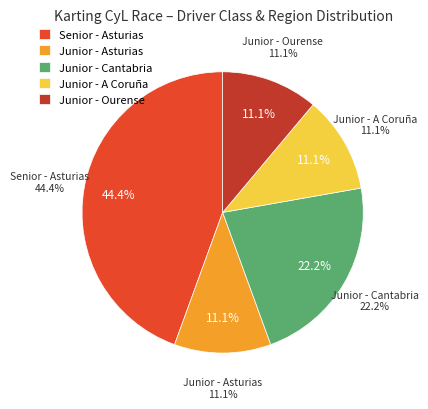

To the nearest percent, what is the difference between the Senior and Junior slice percentages?

11%